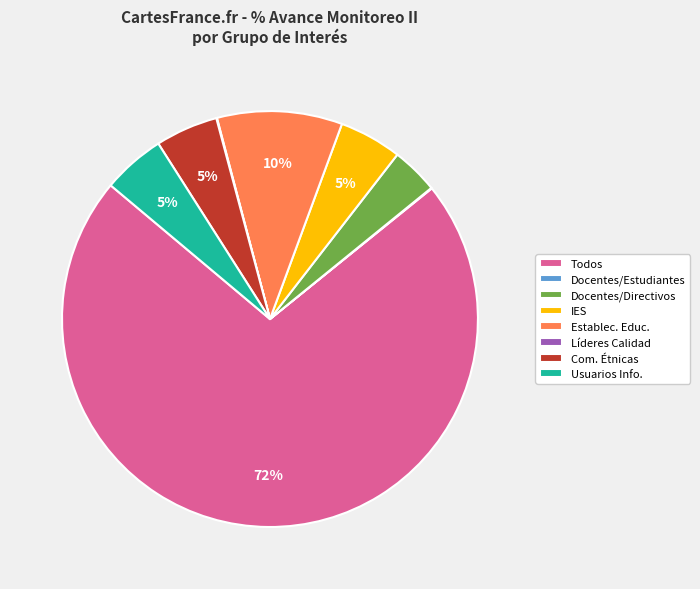

True or false: Todos accounts for 17% of the total.

False